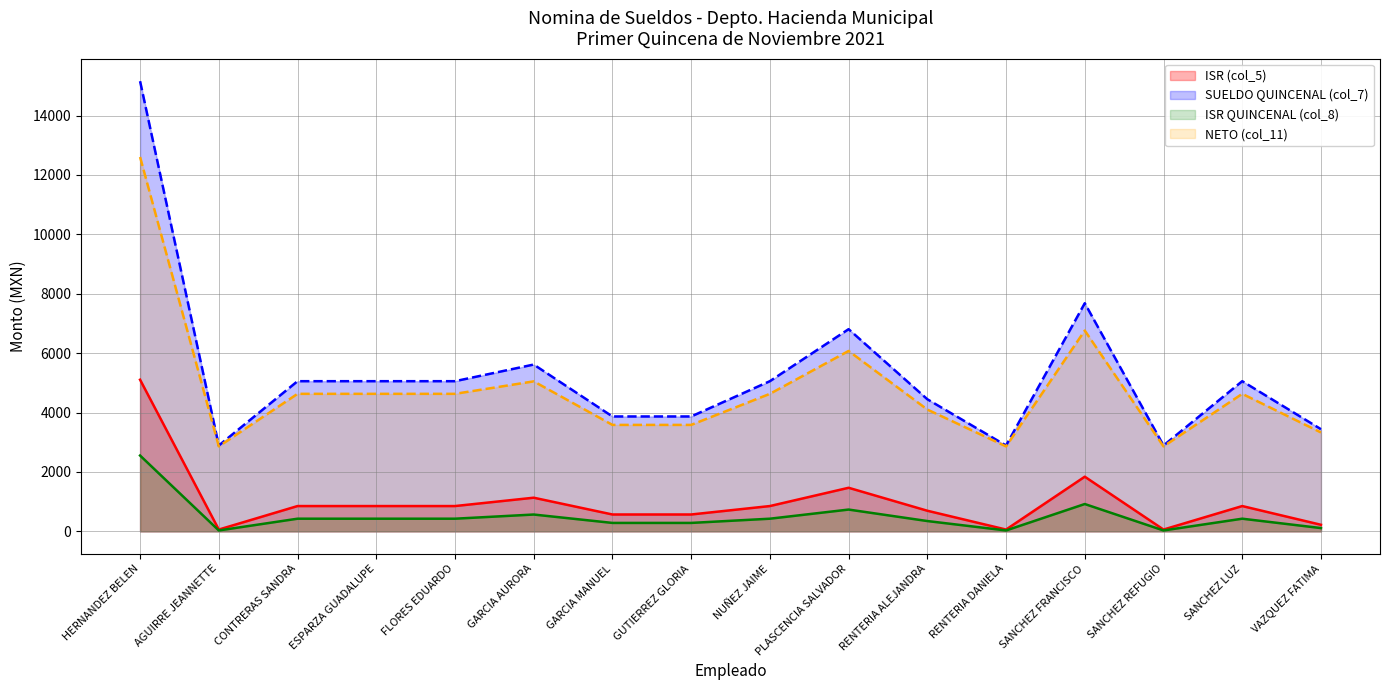

What are all the series names shown in the legend?

ISR (col_5), SUELDO QUINCENAL (col_7), ISR QUINCENAL (col_8), NETO (col_11)